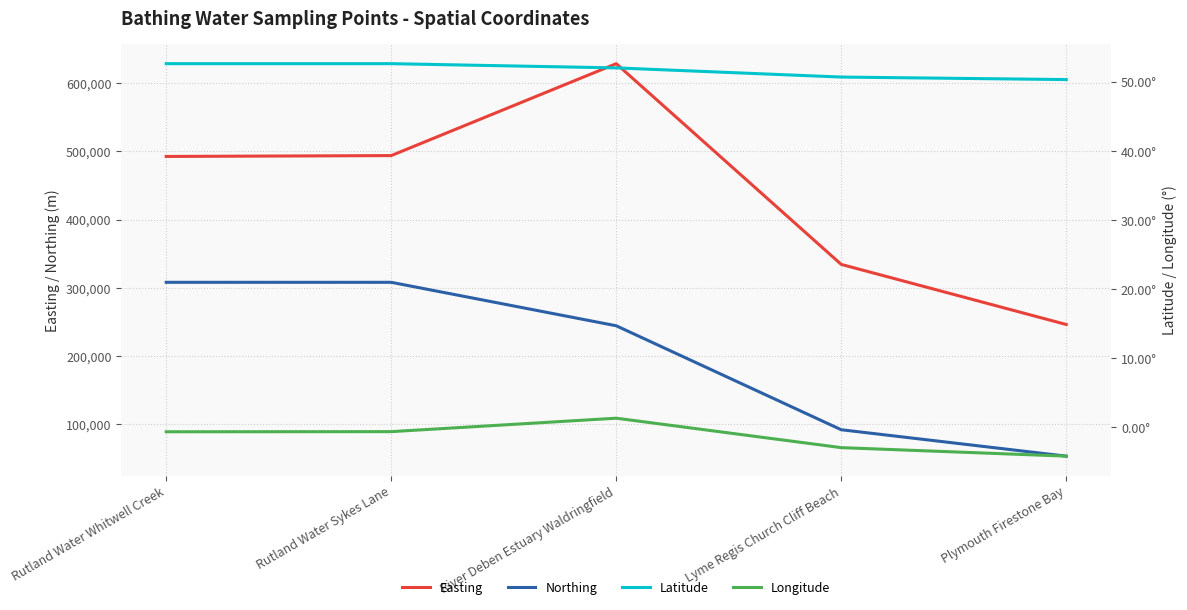

True or false: Latitude has more than 0 points higher than both neighbors.

False